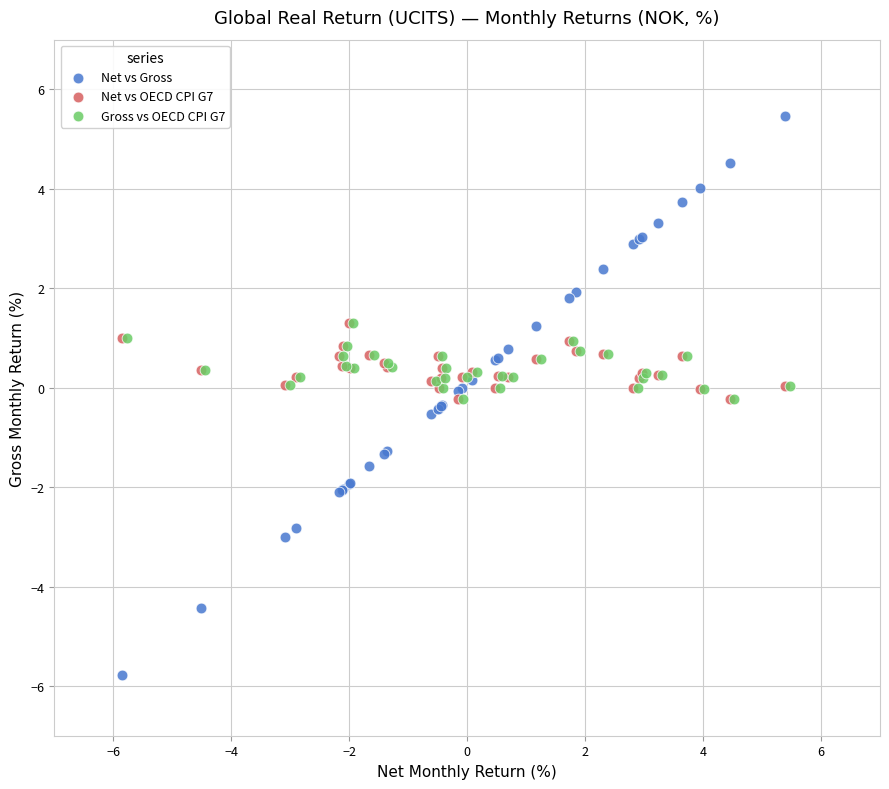

Which series has the largest Y range (max minus min)?

Net vs Gross